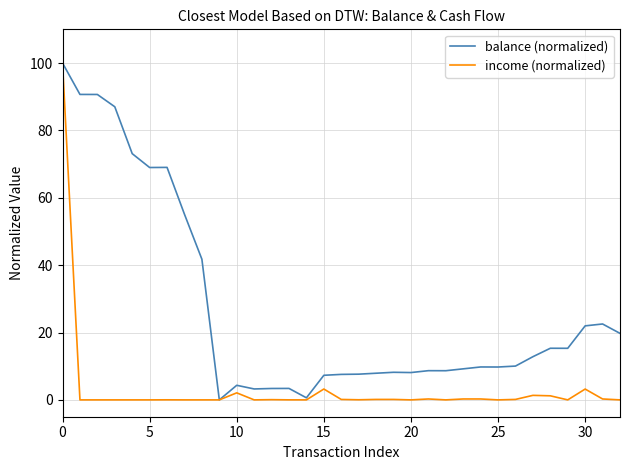

What is the difference between the second highest and second lowest values in the balance (normalized) series?

90.1